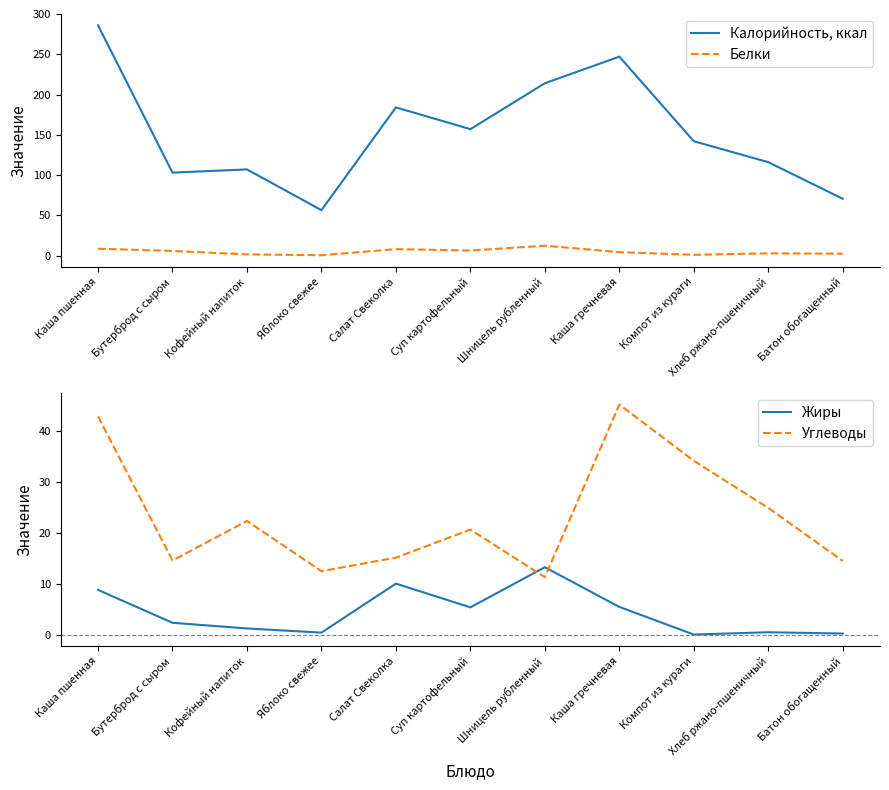

Between Батон обогащенный and Каша гречневая, which is larger?

Каша гречневая